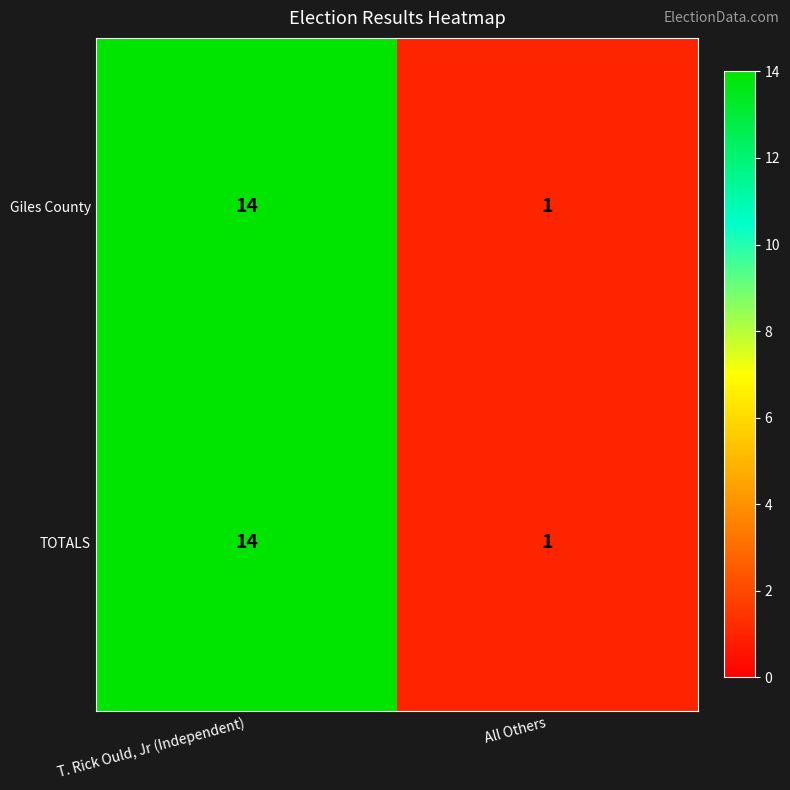

Reading left to right, transcribe all the data shown in this chart.

Giles County: 14	1
TOTALS: 14	1